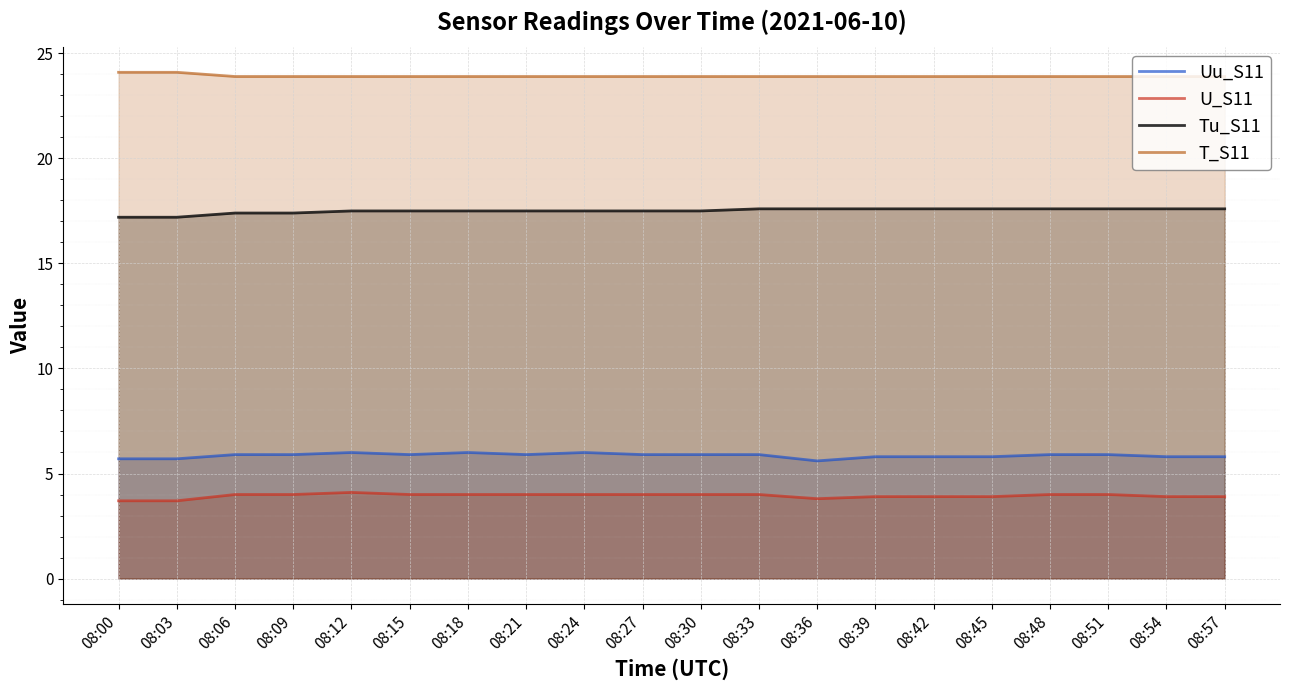

True or false: T_S11 and Tu_S11 intersect in this chart.

False